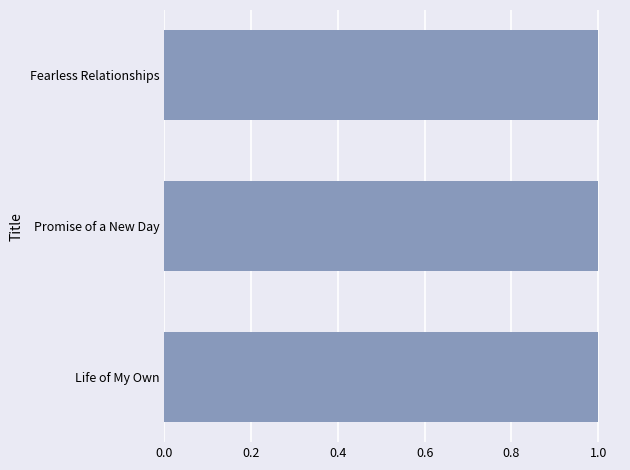

What is the ratio of the value at Promise of a New Day to the value at Life of My Own?

1.0